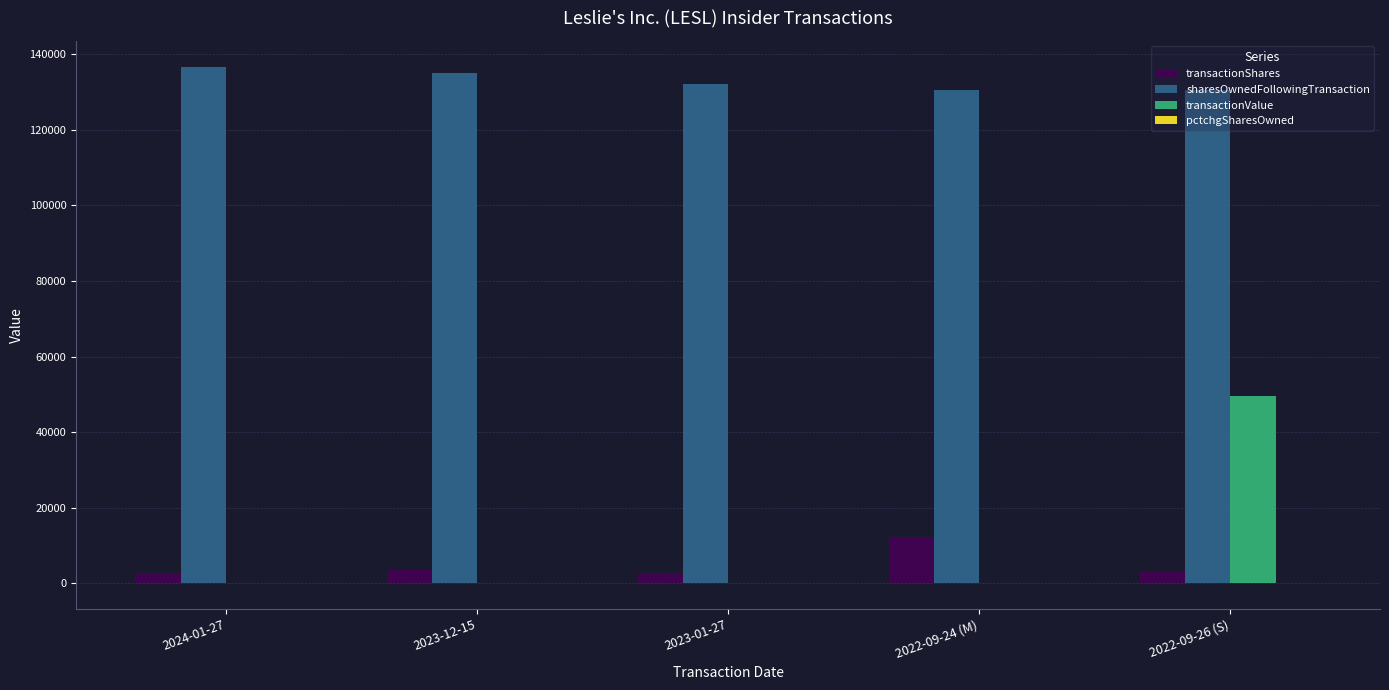

The value of transactionValue at 2023-12-15 is 32747. True or false?

False